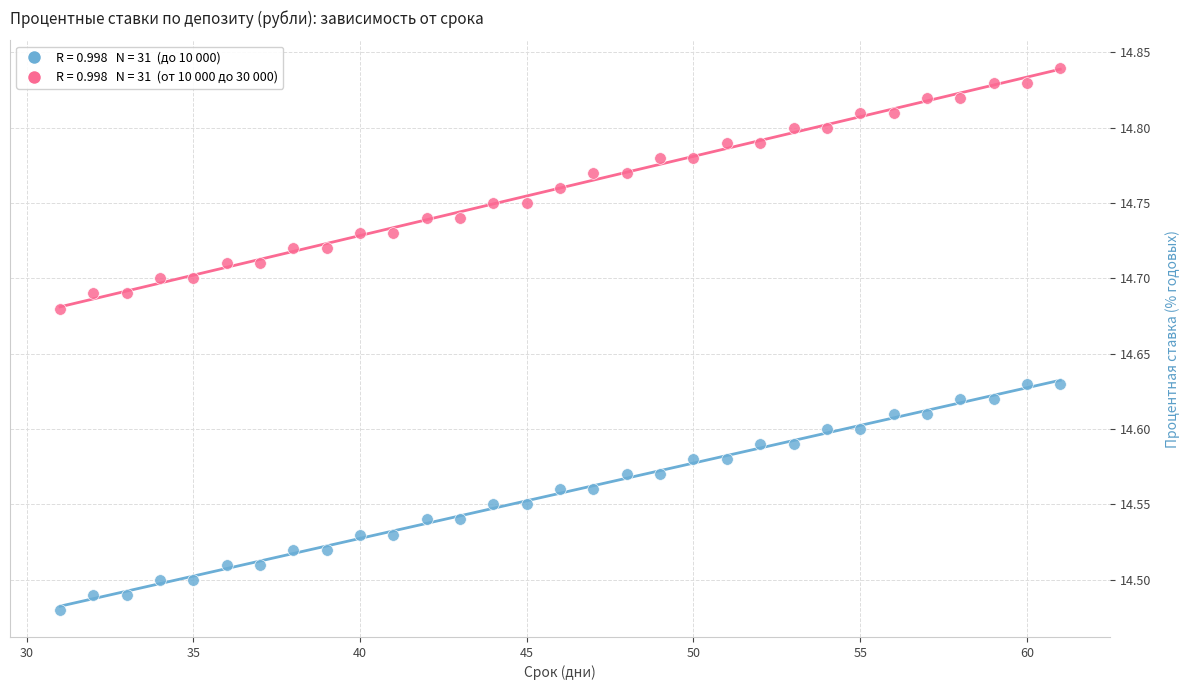

Across all data points, what is the range of Y values (max minus min)?

0.4